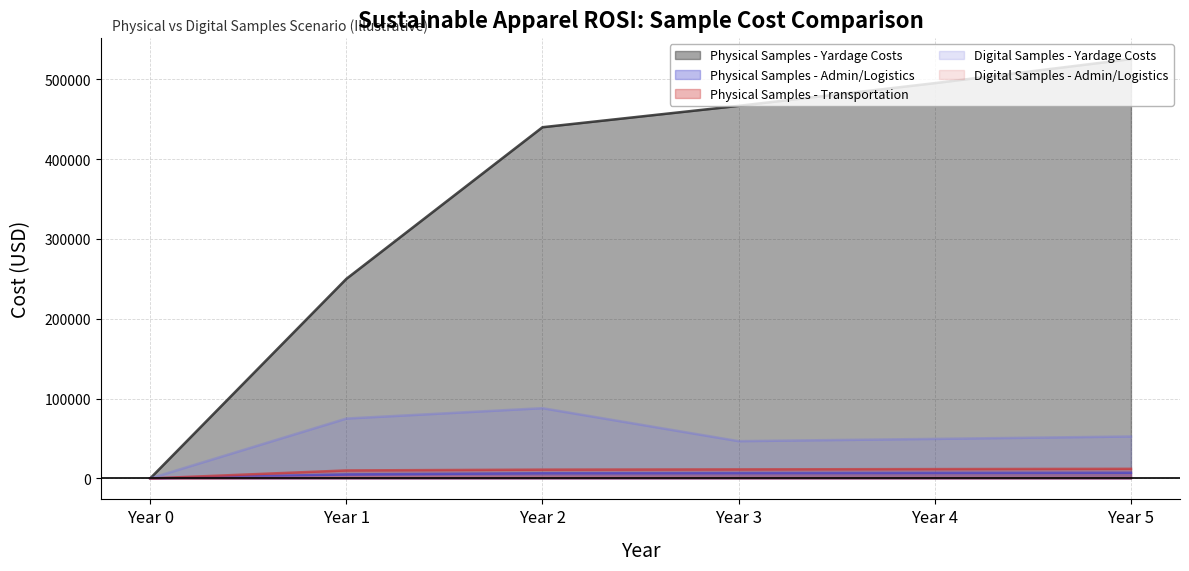

True or false: Physical Samples - Transportation and Physical Samples - Yardage Costs intersect in this chart.

False